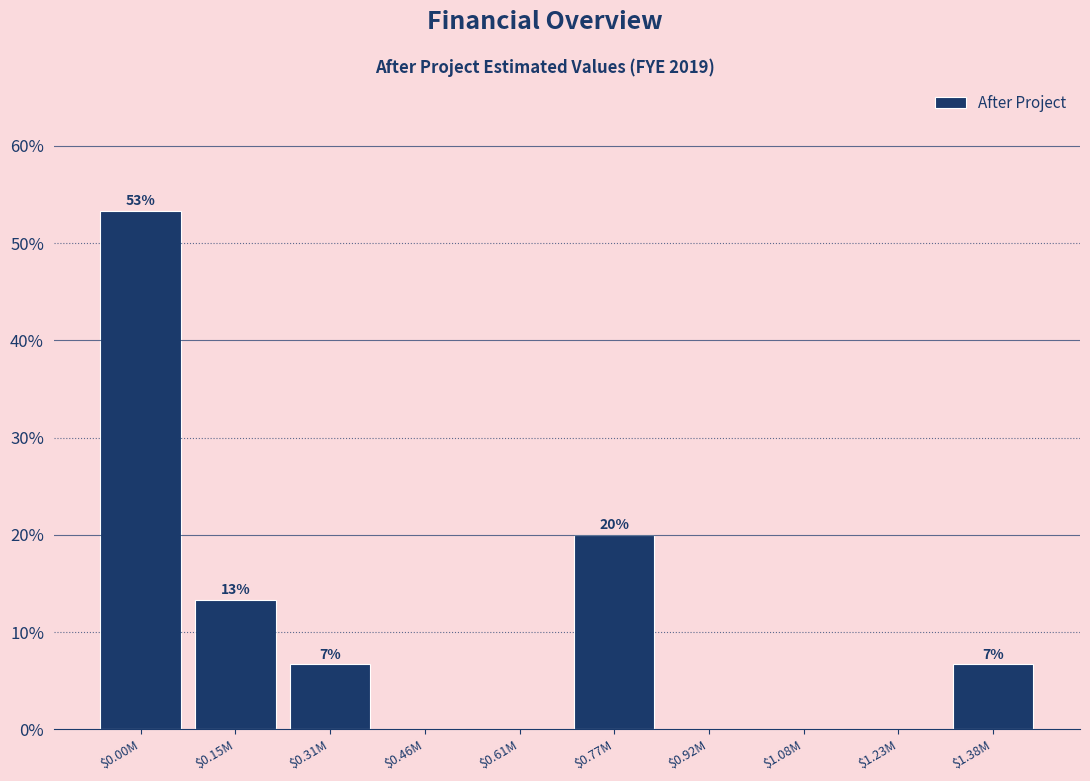

Are the bars horizontal?

No